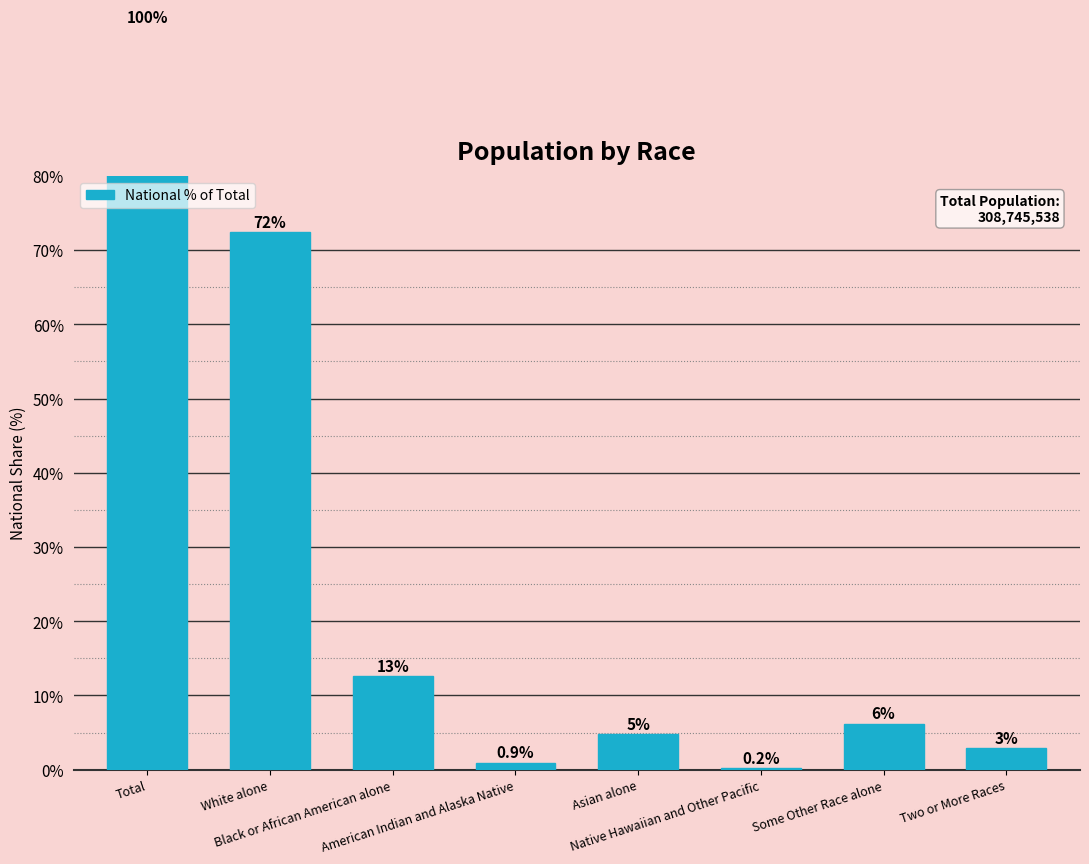

How many categories are shown in the chart?

8